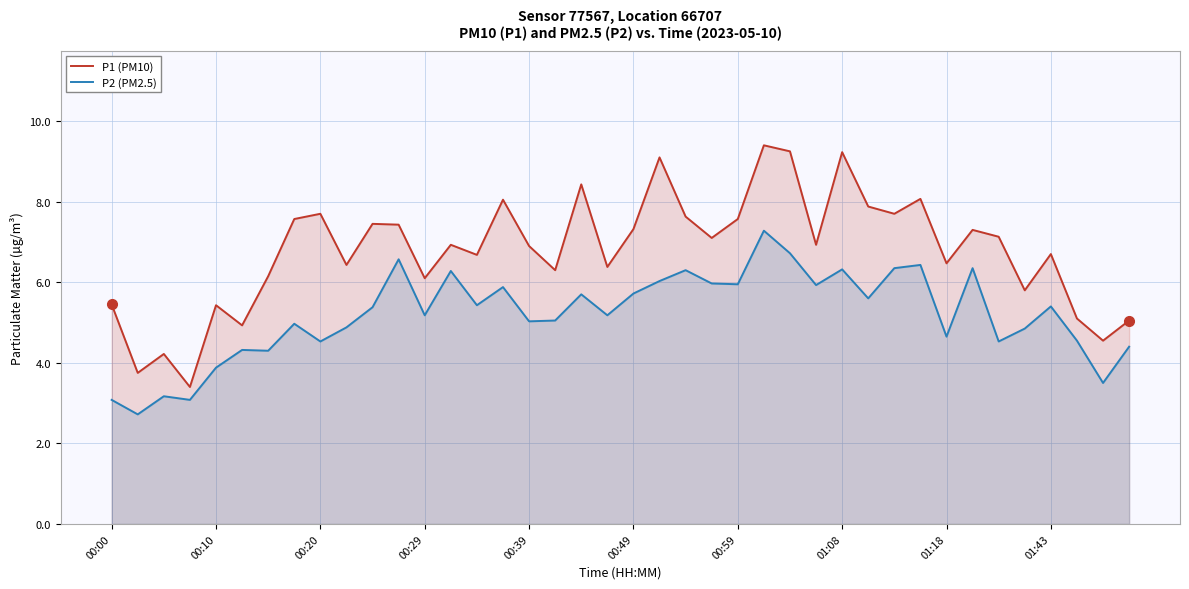

Is it true that P1 (PM10) equals 4.7 at 01:08?

False